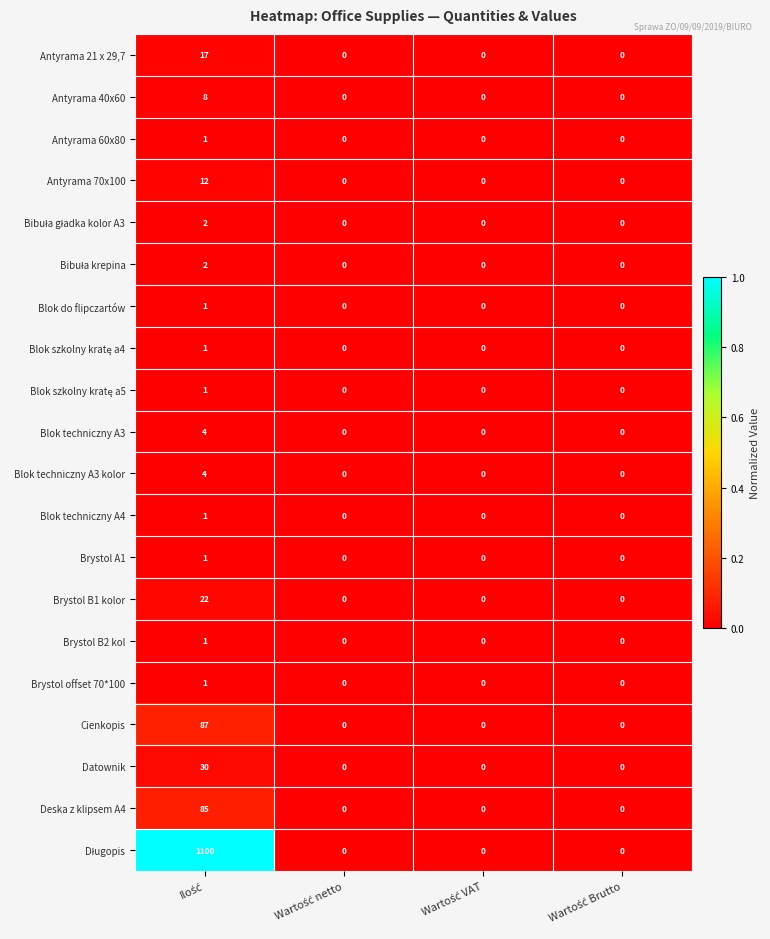

What is the difference between the maximum and minimum values in the Antyrama 40x60 series?

8